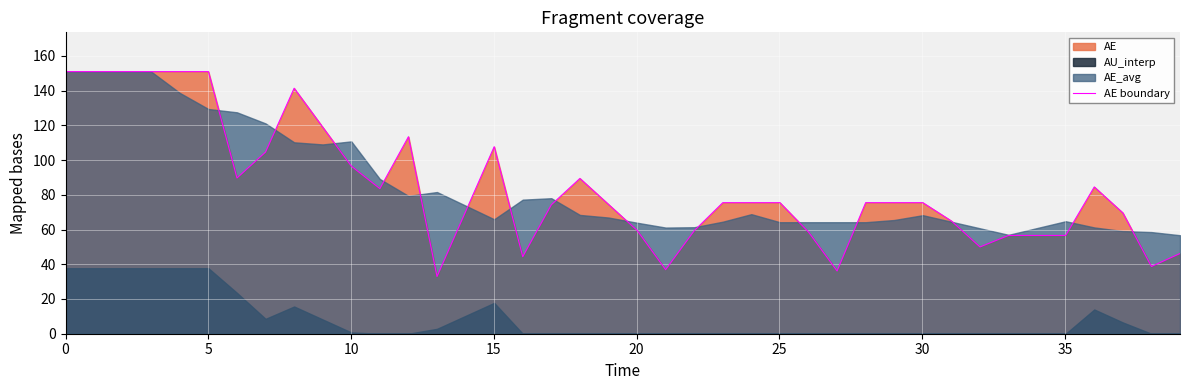

True or false: the data shows 34.0 at 9.

False